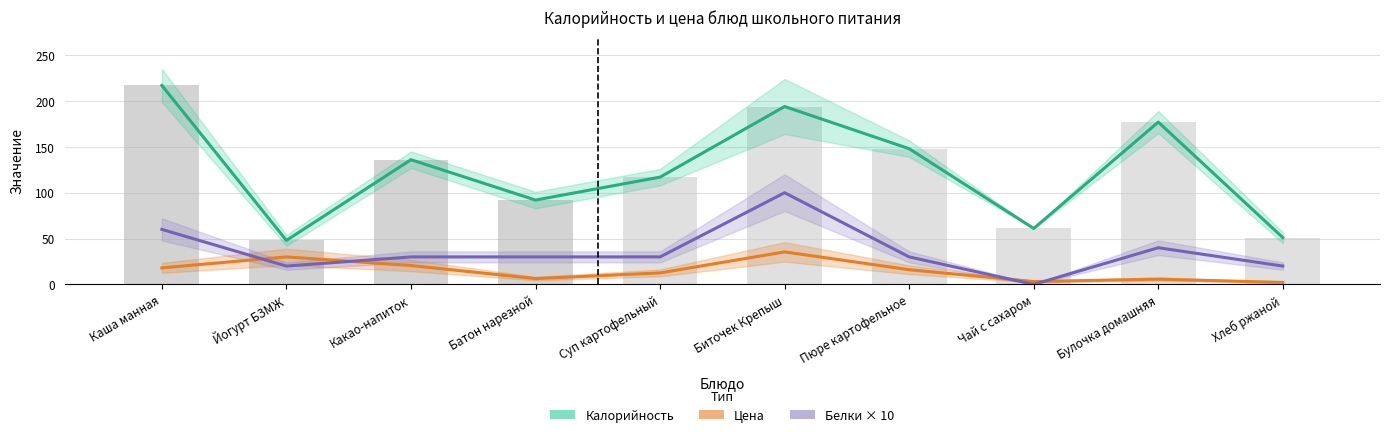

What is the average value of the Калорийность series?

124.1